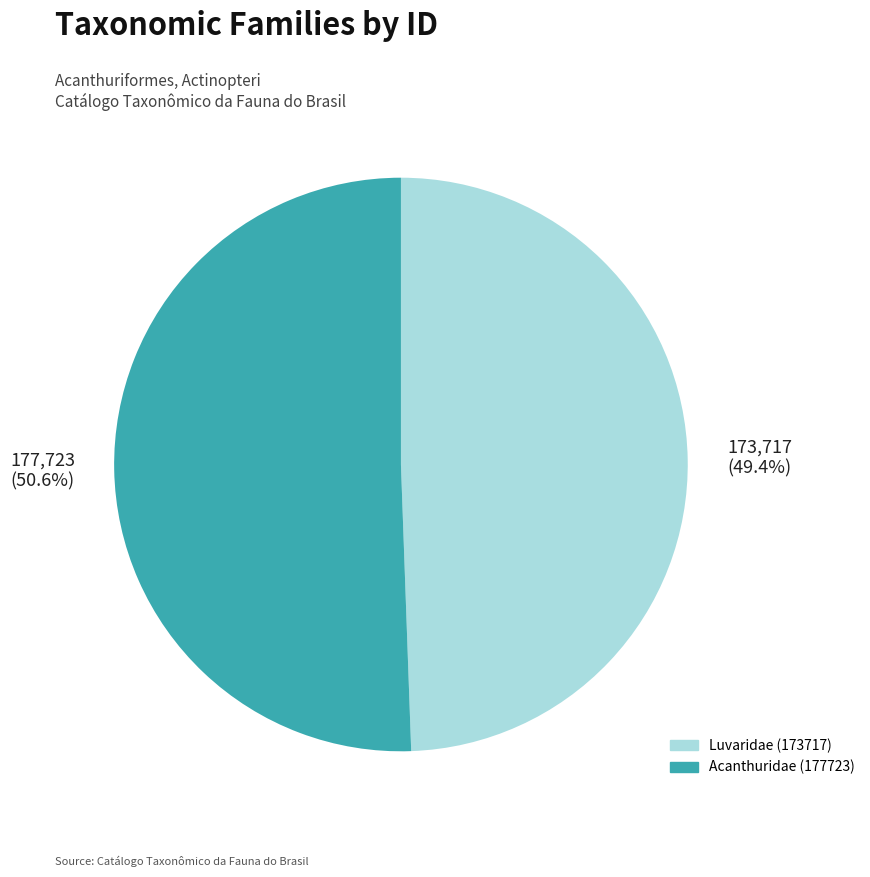

How many slices are in this pie chart?

2